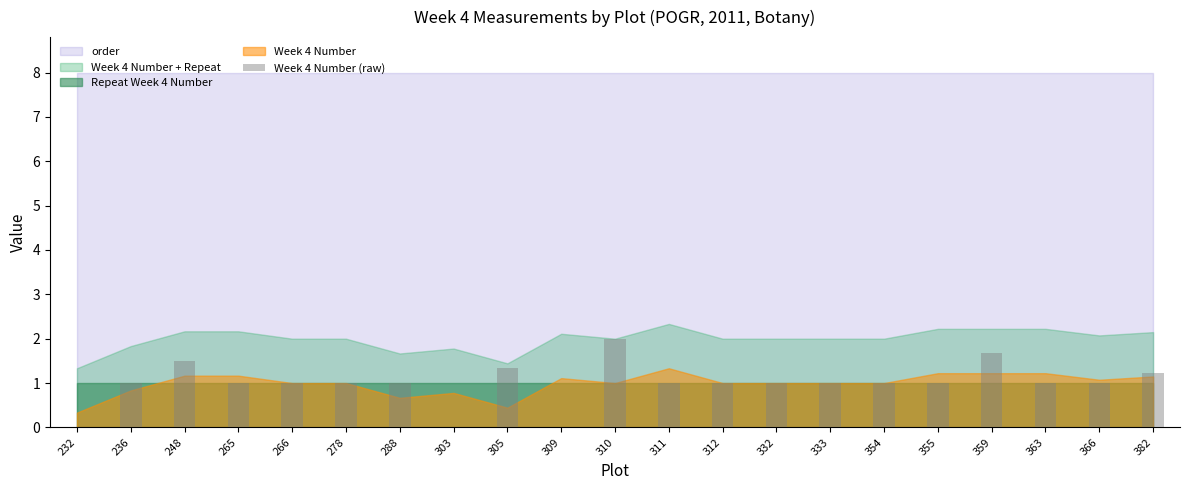

What value does the data have at 382?

1.2